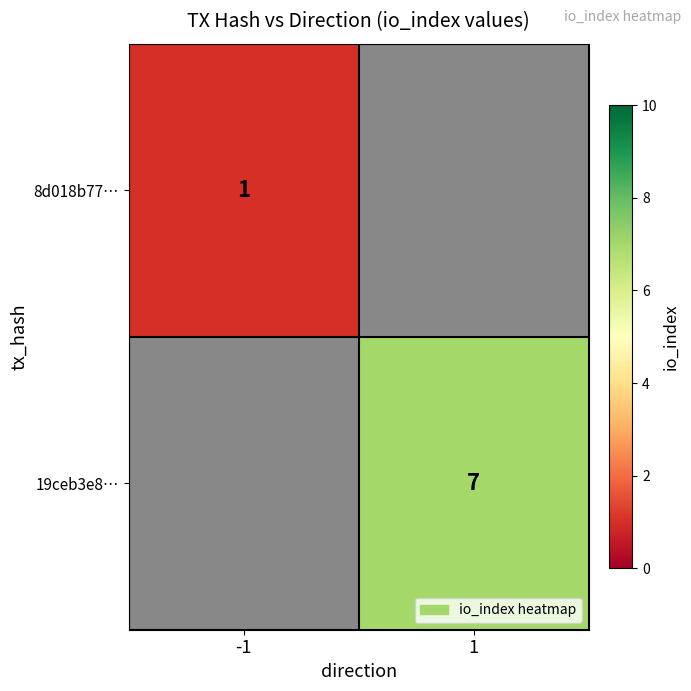

True or false: 8d018b77… has a value of 1.7 at -1.

False